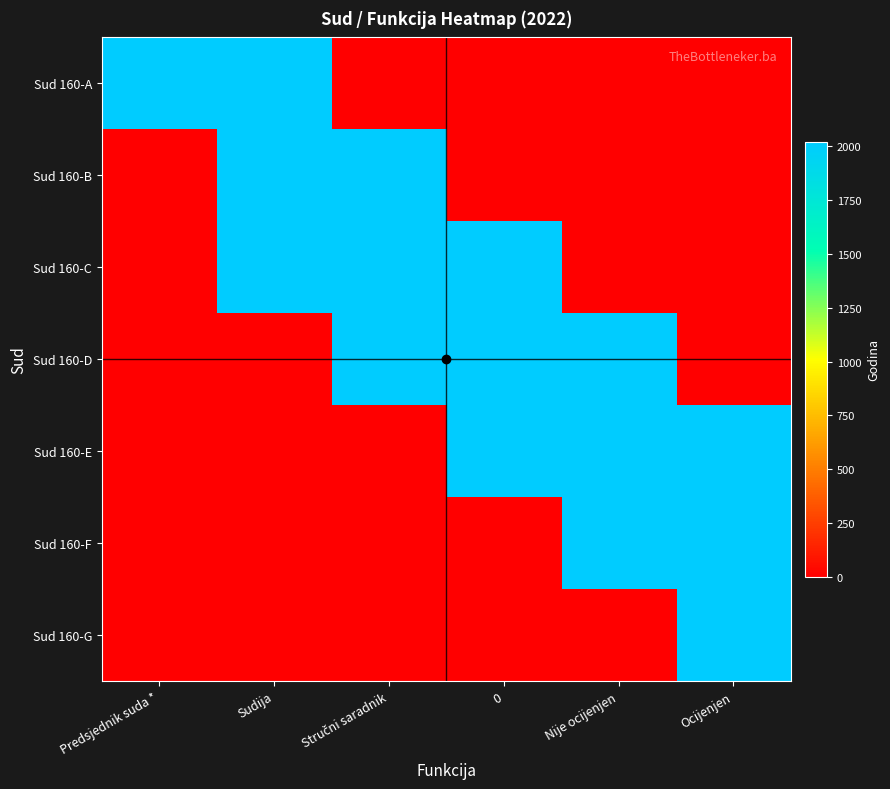

Reading left to right, extract all data points from this chart.

Sud 160-A: Predsjednik suda *=2022	Sudija=2022	Stručni saradnik=0	0=0	Nije ocijenjen=0	Ocijenjen=0
Sud 160-B: Predsjednik suda *=0	Sudija=2022	Stručni saradnik=2022	0=0	Nije ocijenjen=0	Ocijenjen=0
Sud 160-C: Predsjednik suda *=0	Sudija=2022	Stručni saradnik=2022	0=2022	Nije ocijenjen=0	Ocijenjen=0
Sud 160-D: Predsjednik suda *=0	Sudija=0	Stručni saradnik=2022	0=2022	Nije ocijenjen=2022	Ocijenjen=0
Sud 160-E: Predsjednik suda *=0	Sudija=0	Stručni saradnik=0	0=2022	Nije ocijenjen=2022	Ocijenjen=2022
Sud 160-F: Predsjednik suda *=0	Sudija=0	Stručni saradnik=0	0=0	Nije ocijenjen=2022	Ocijenjen=2022
Sud 160-G: Predsjednik suda *=0	Sudija=0	Stručni saradnik=0	0=0	Nije ocijenjen=0	Ocijenjen=2022